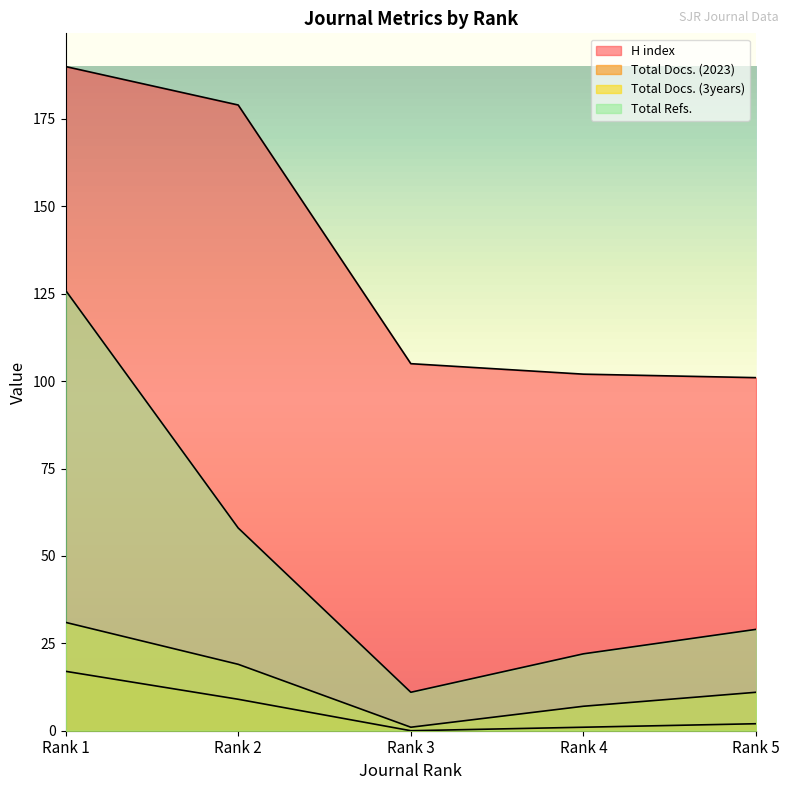

How many interior local valleys does the Total Docs. (2023) series have?

1